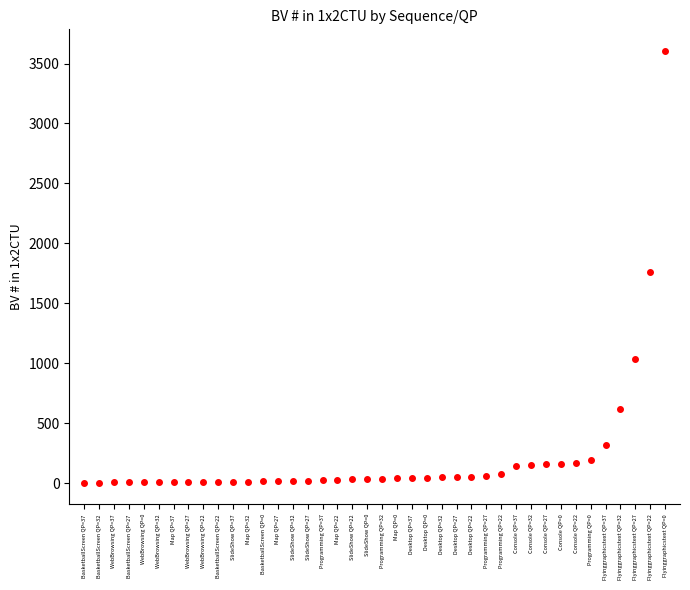

What is the label of the 27th point from the right?

Map QP=27